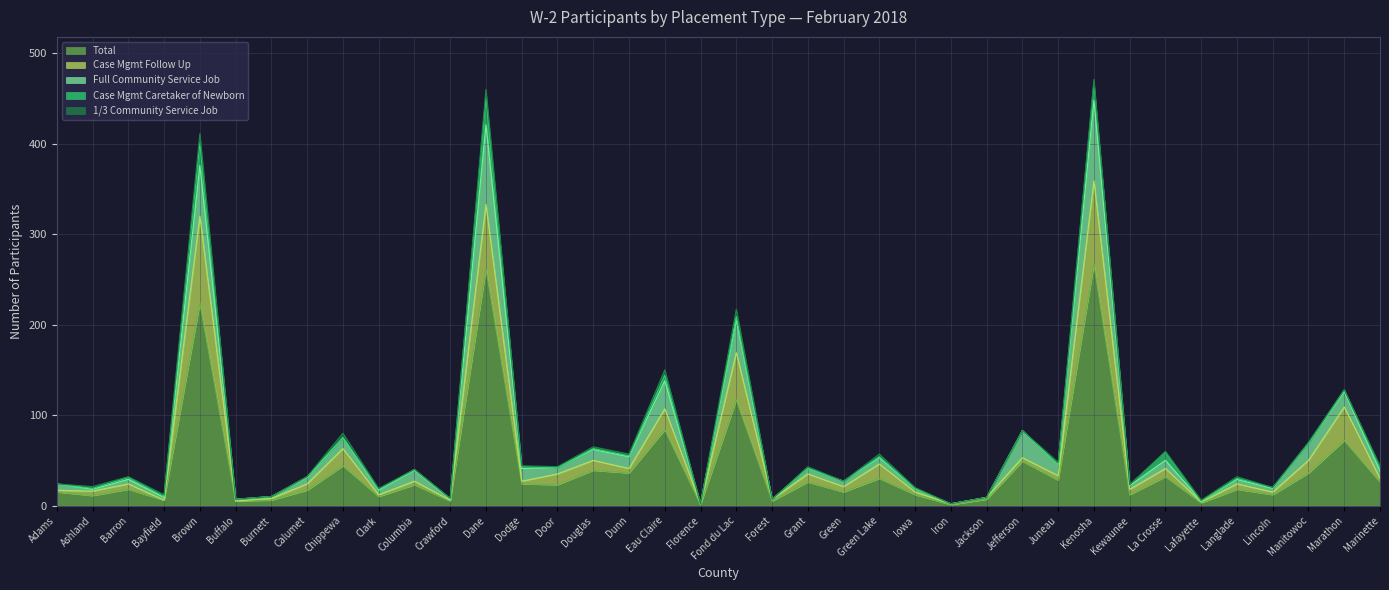

Which category has the highest value across all series?

Kenosha